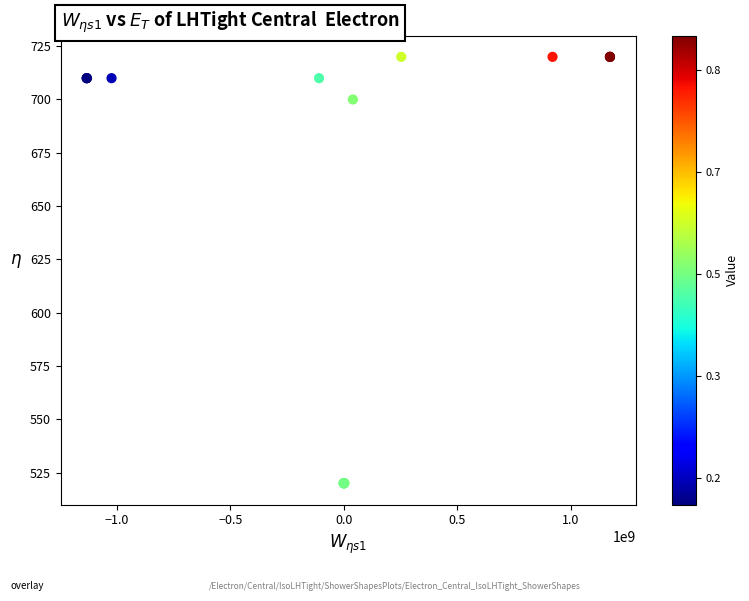

What Y value in the scatter plot is closest to 620?

700